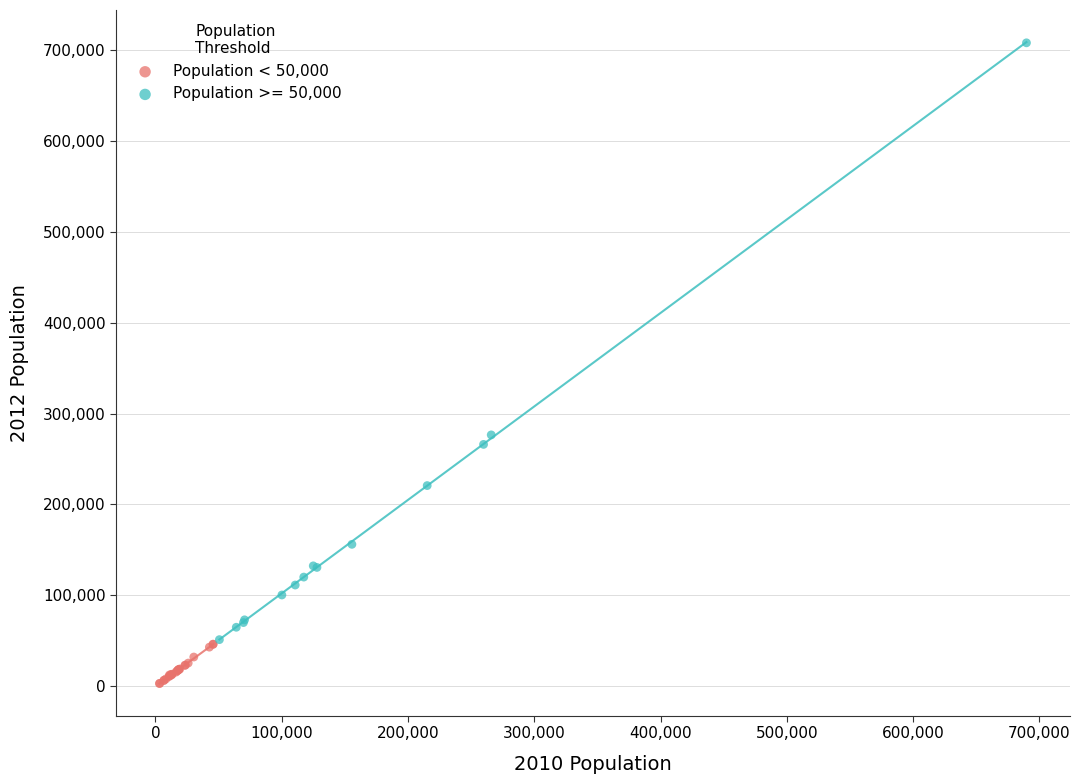

Which series contains the lowest Y value?

Population < 50,000